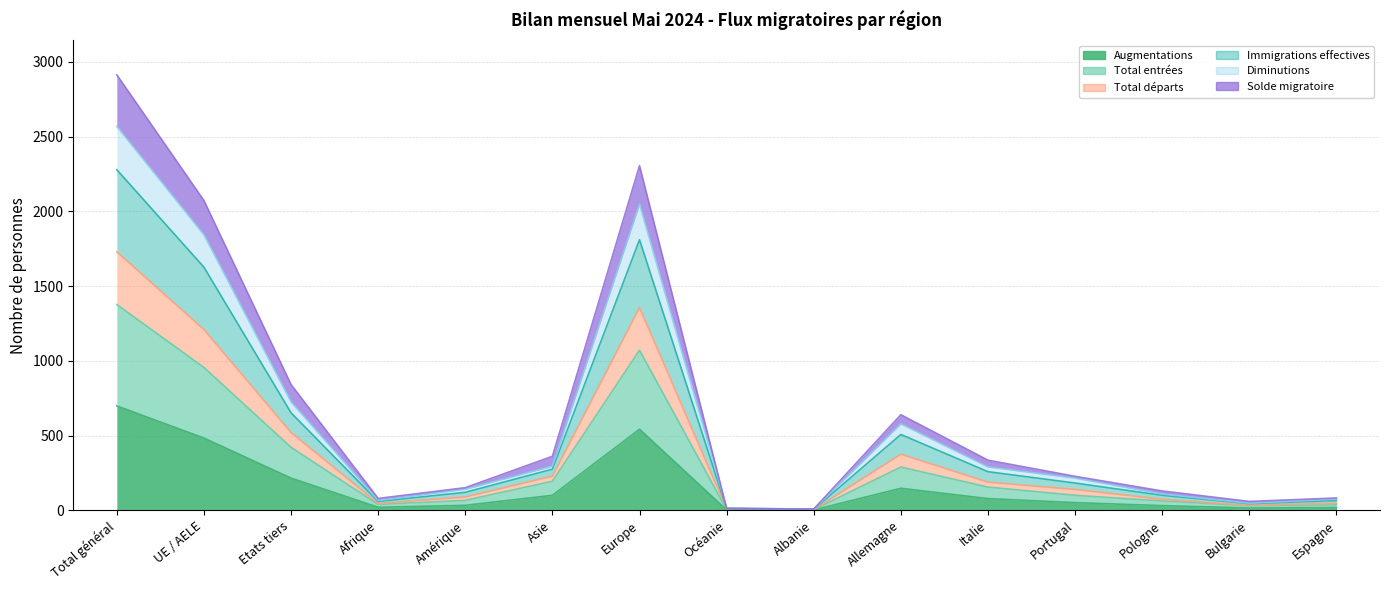

Which category has the highest value in the Diminutions series?

Total général